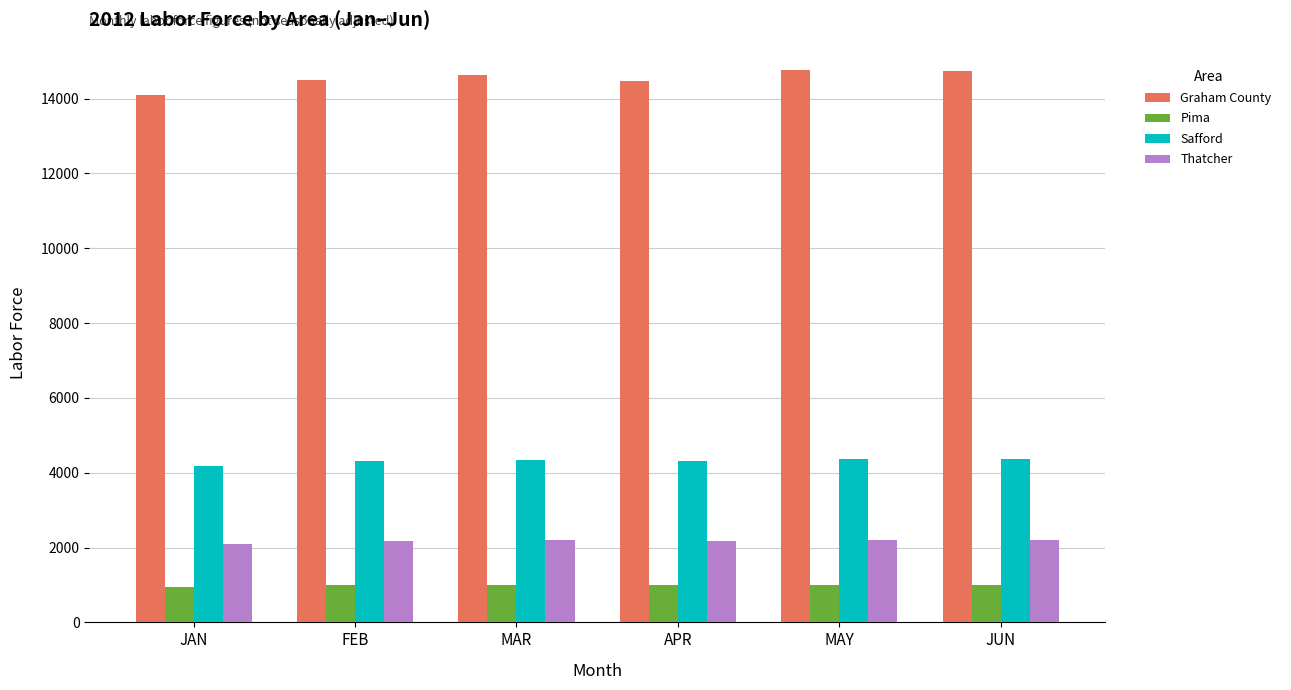

What is the difference between the maximum and second lowest values in the Thatcher series?

37